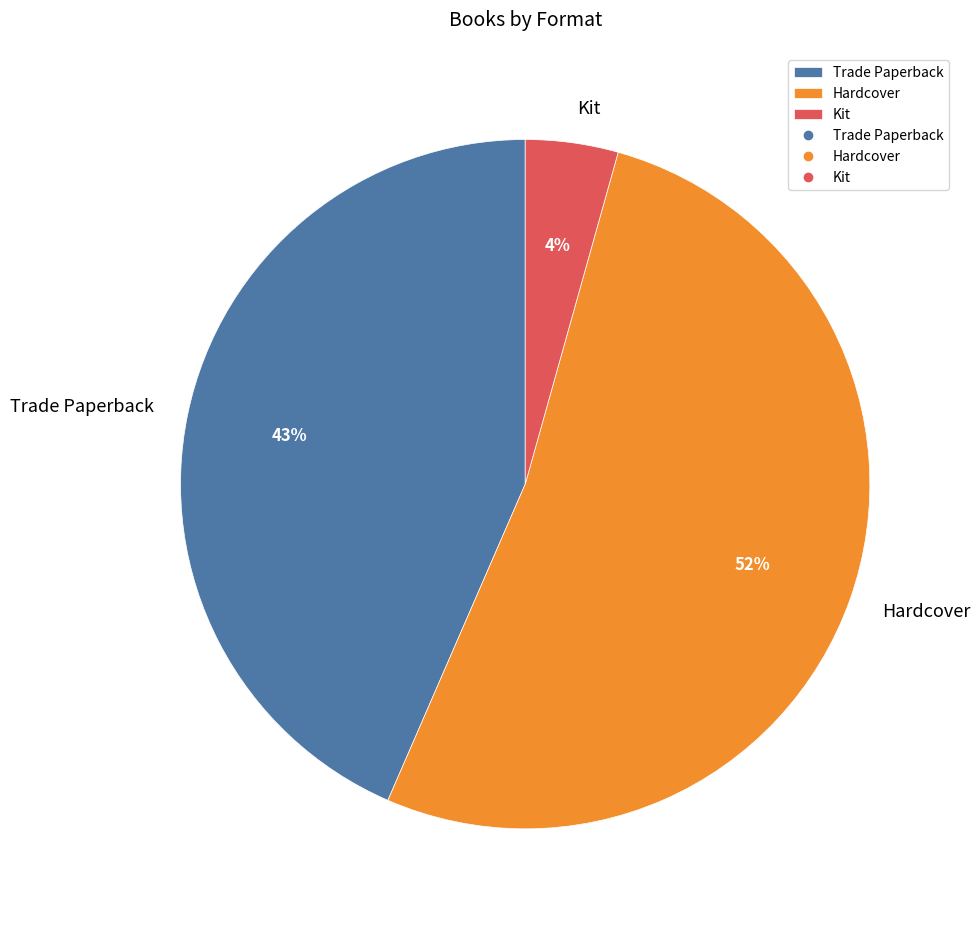

How many slices are in this pie chart?

3